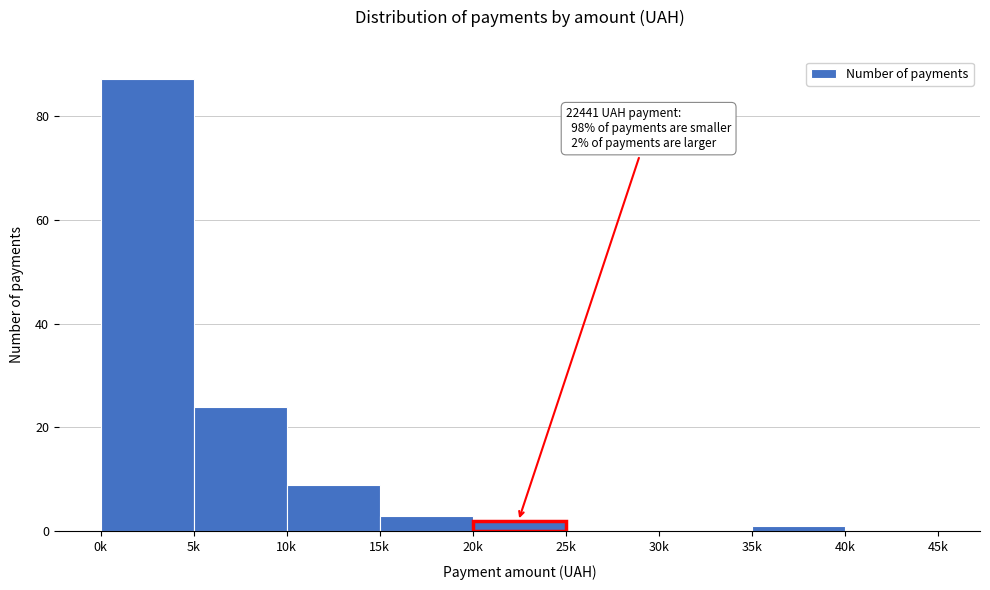

Reading left to right, transcribe all the data shown in this chart.

0k=87	5k=24	10k=9	15k=3	20k=2	25k=0	30k=0	35k=1	40k=0